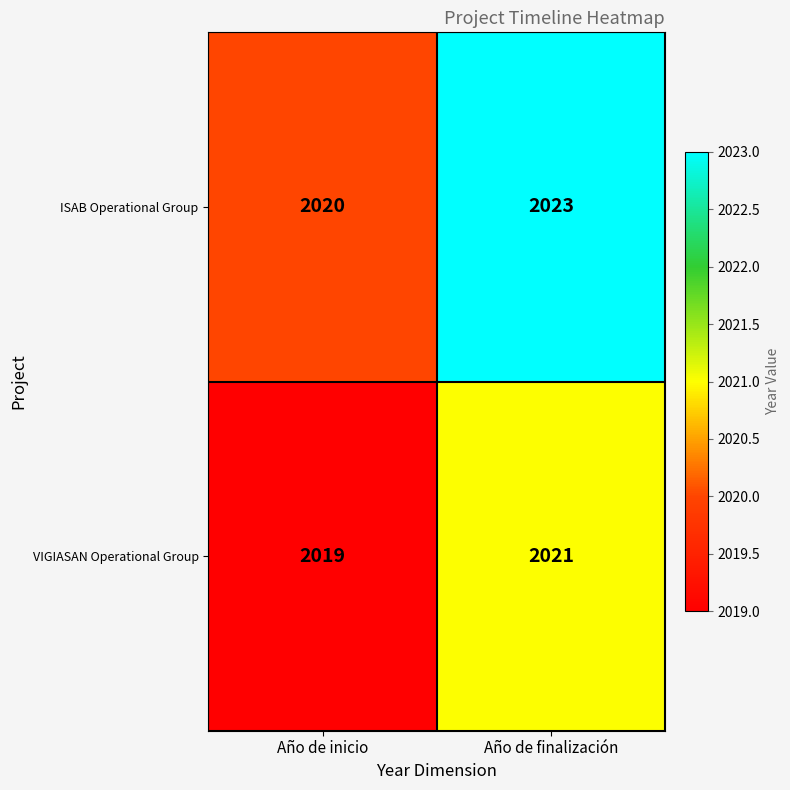

The ISAB Operational Group series shows 3428 at Año de finalización. True or false?

False